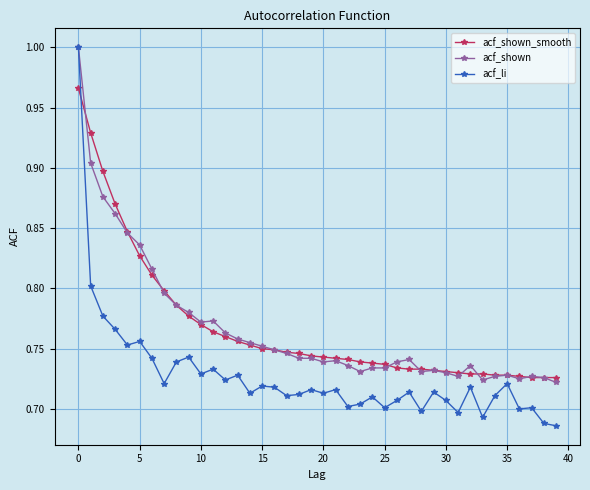

Which series has the largest range (max minus min)?

acf_li